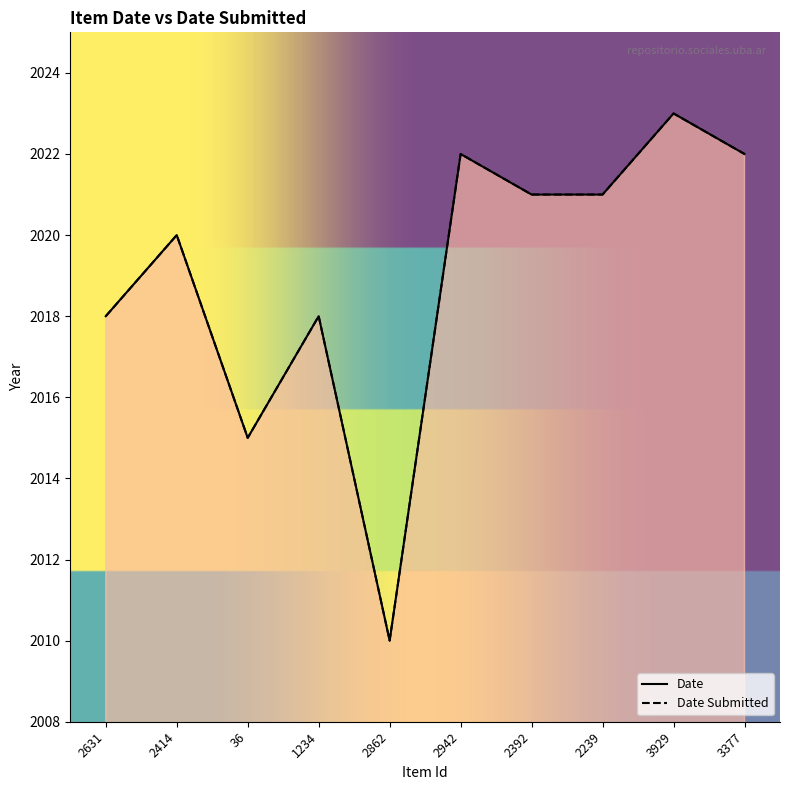

How many distinct data groups are displayed?

2